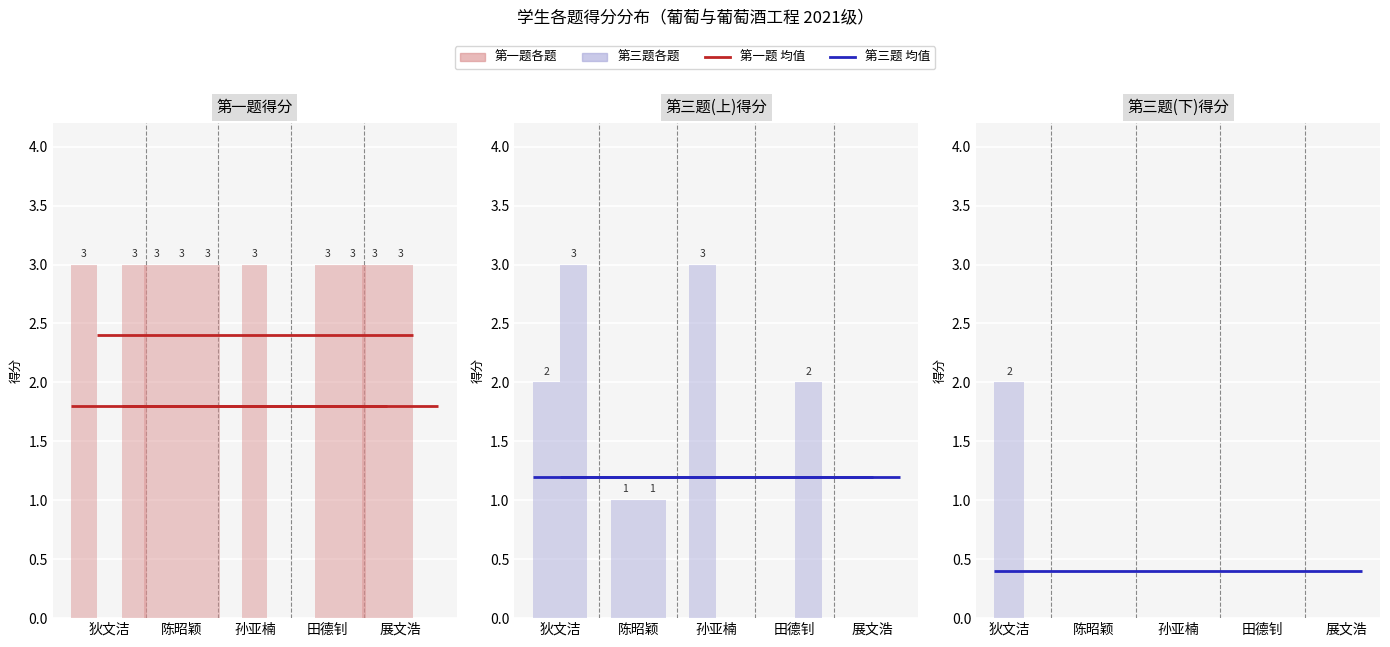

At which label is 一.1(3分) closest to 1?

孙亚楠